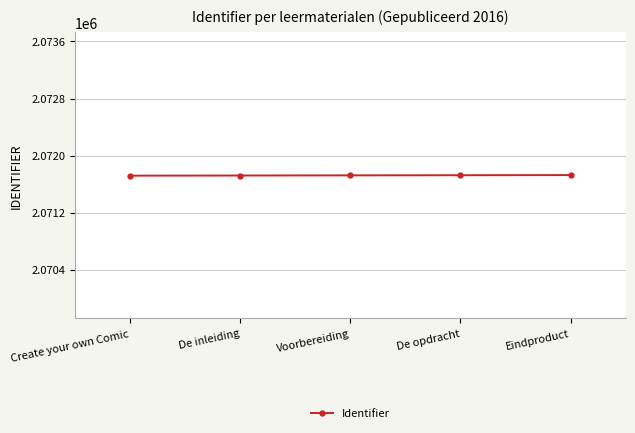

What is the sum of all values?

10358620